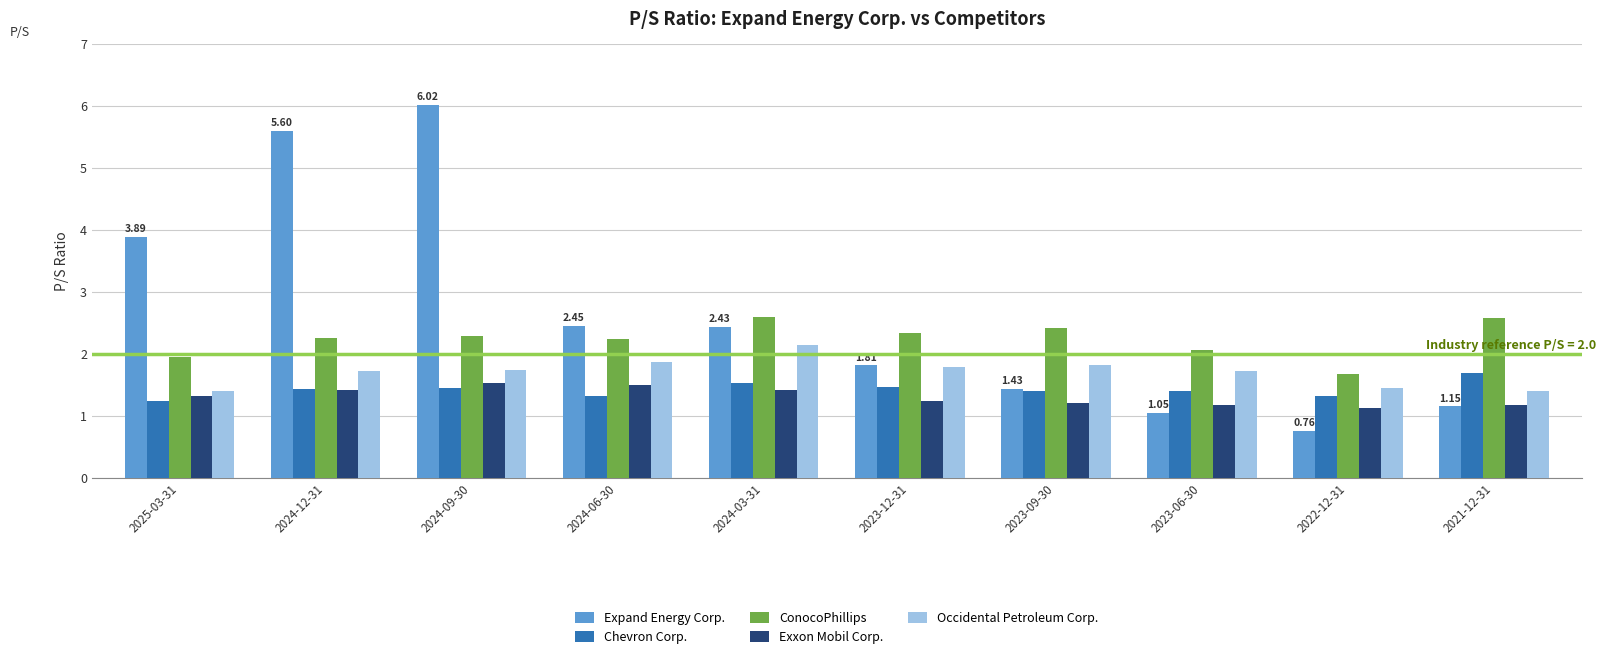

What is the difference between the second highest and minimum values in the ConocoPhillips series?

0.9